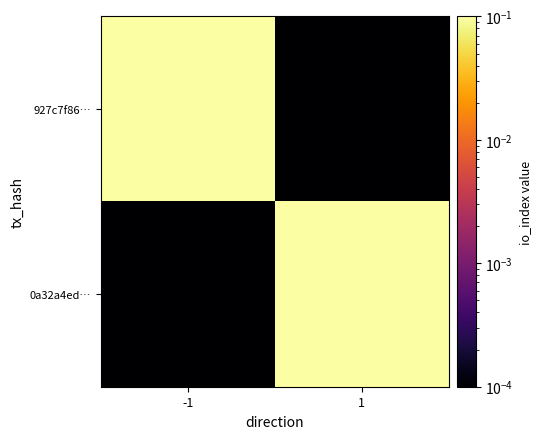

What is the maximum value shown in the chart?

1.0